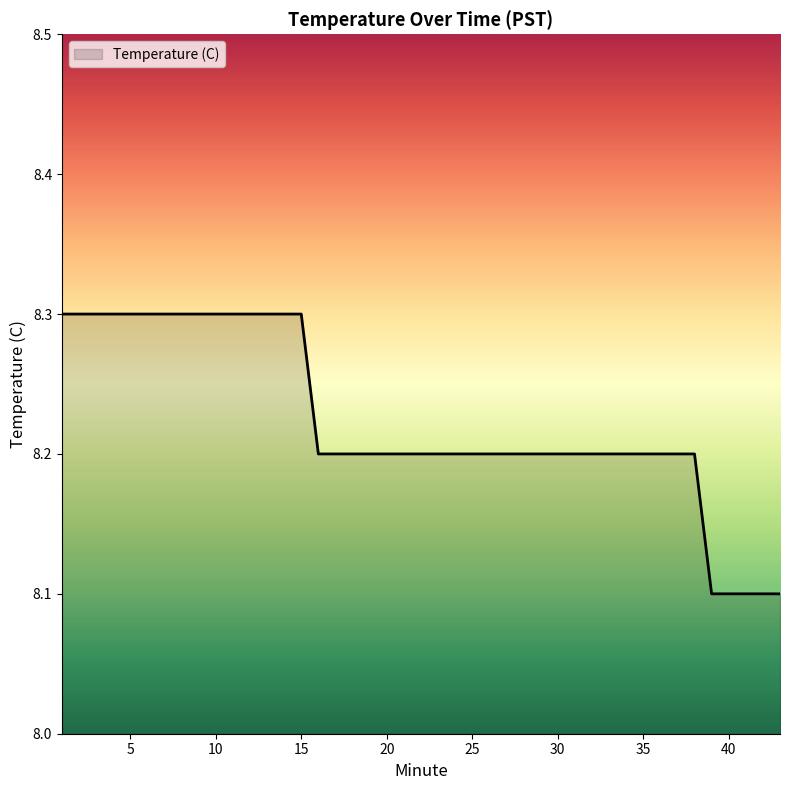

What is the sum of all values?

328.8